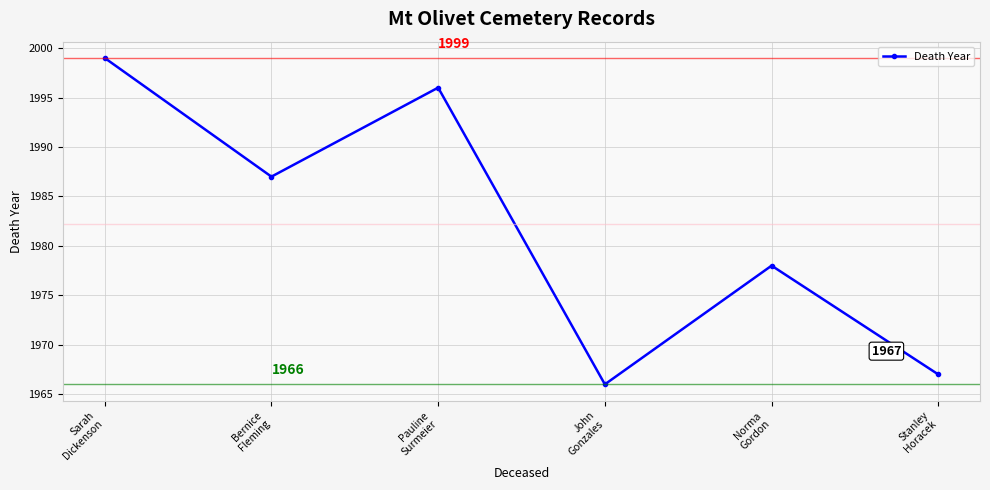

Where is the first local minimum?

Bernice
Fleming